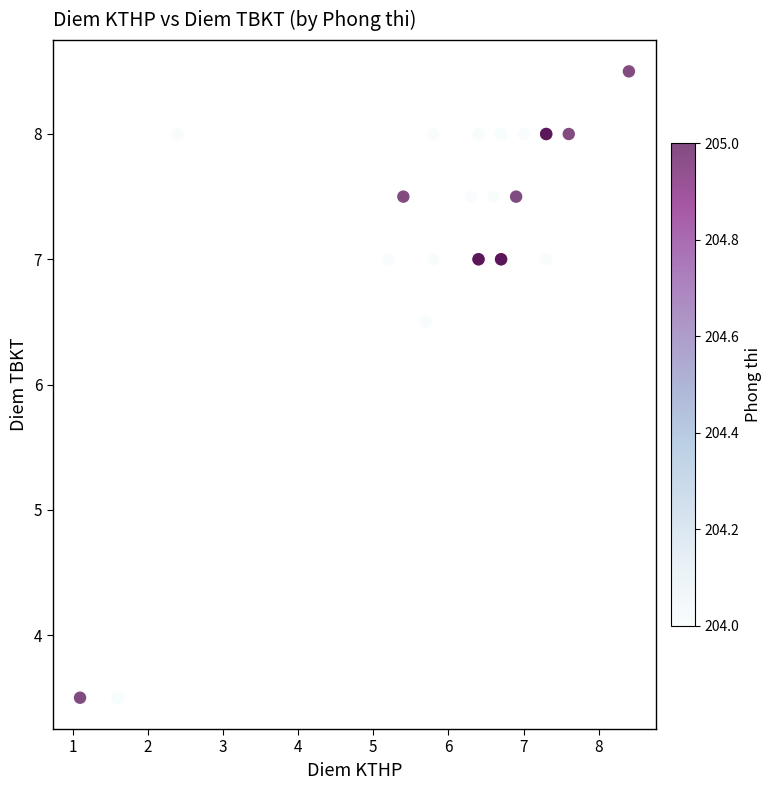

What Y value in the scatter plot is closest to 6?

6.5